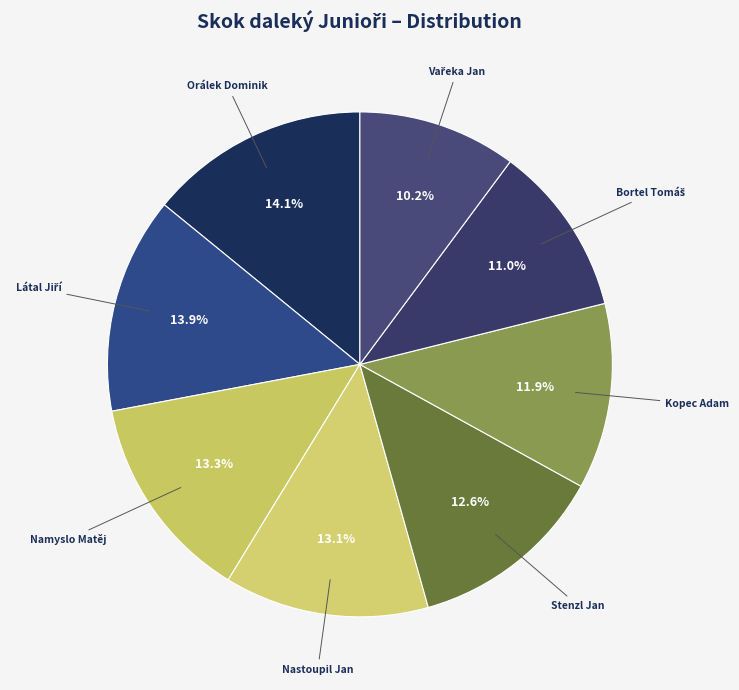

Rank the categories by value from highest to lowest.

Orálek Dominik, Látal Jiří, Namyslo Matěj, Nastoupil Jan, Stenzl Jan, Kopec Adam, Bortel Tomáš, Vařeka Jan